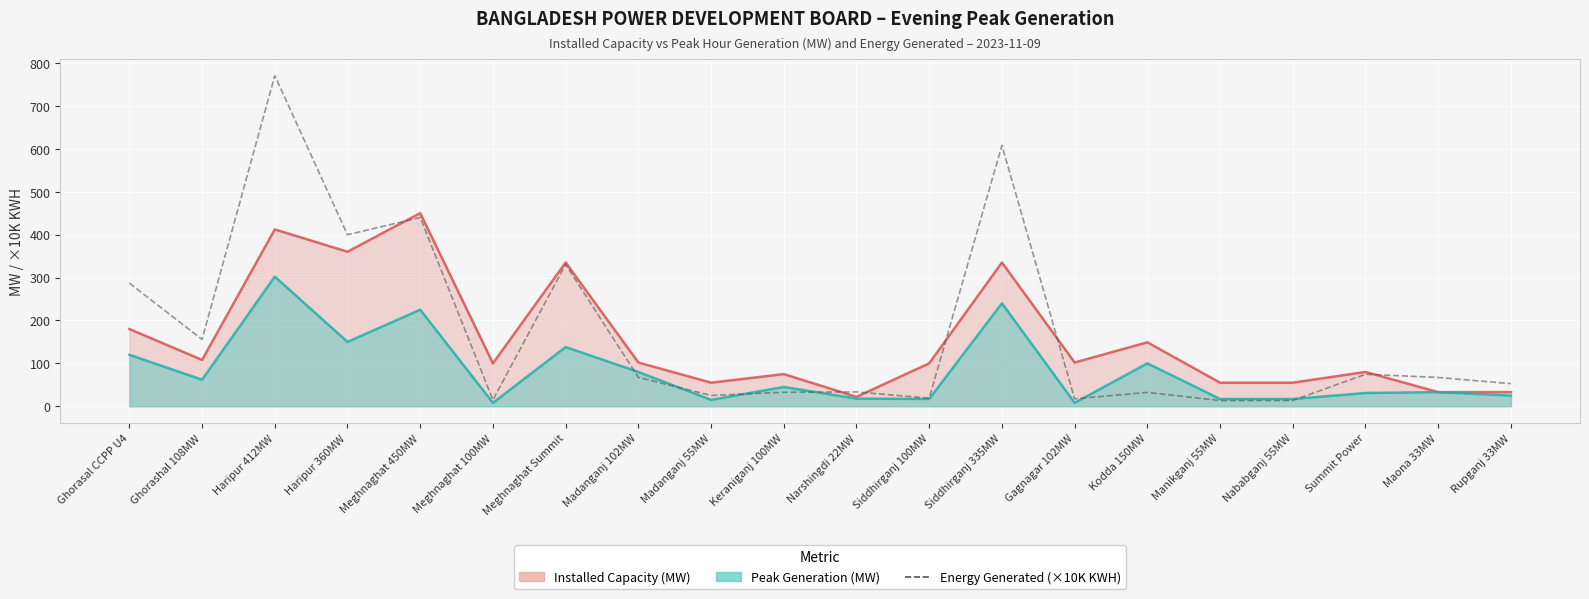

At which label does the data first exceed 67?

Ghorasal CCPP U4